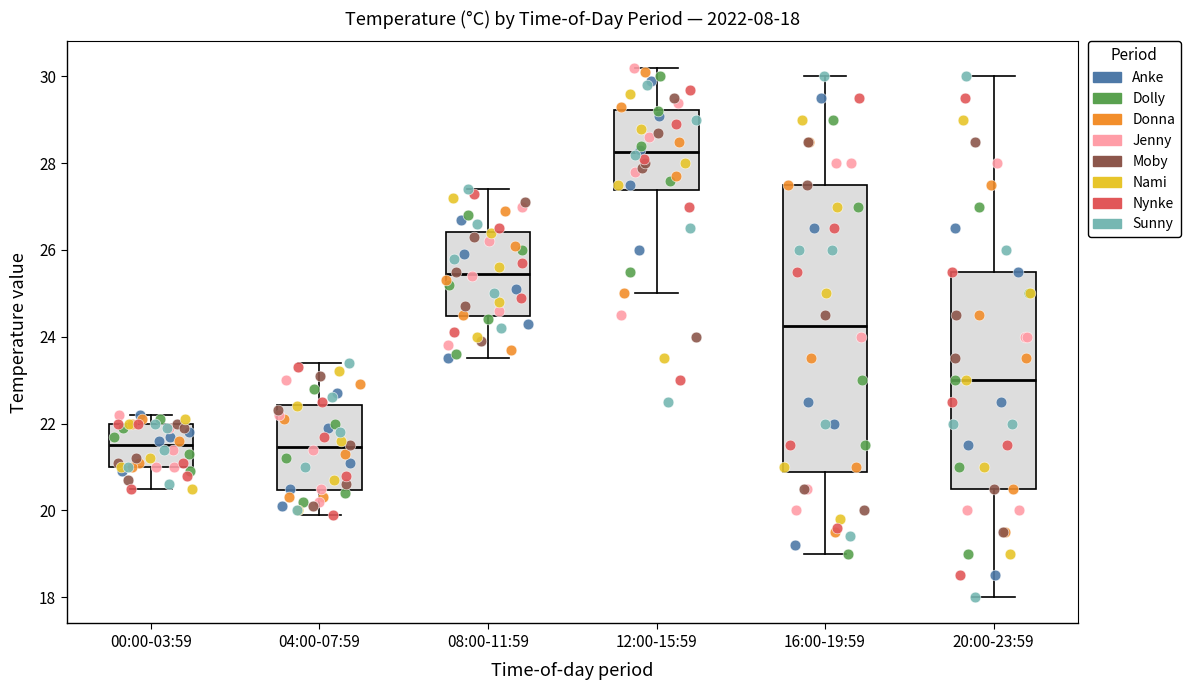

Which box has the highest median line?

12:00-15:59